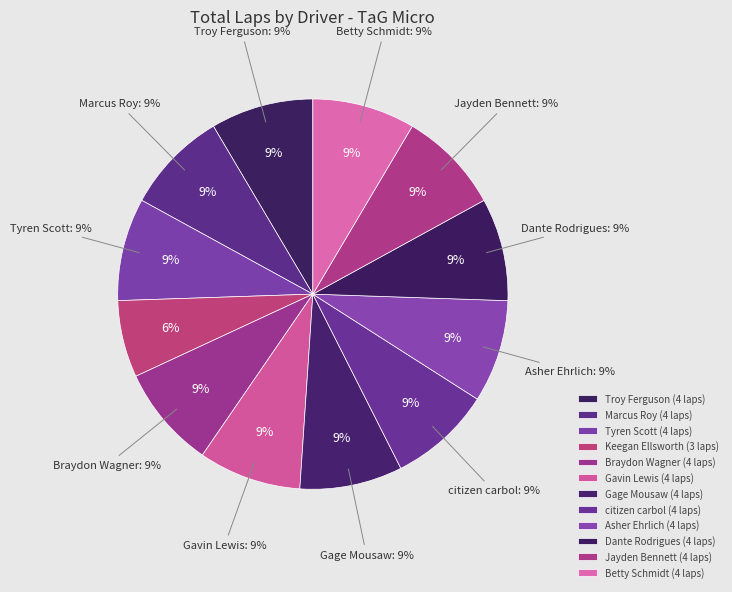

Is there a majority slice in this chart?

No